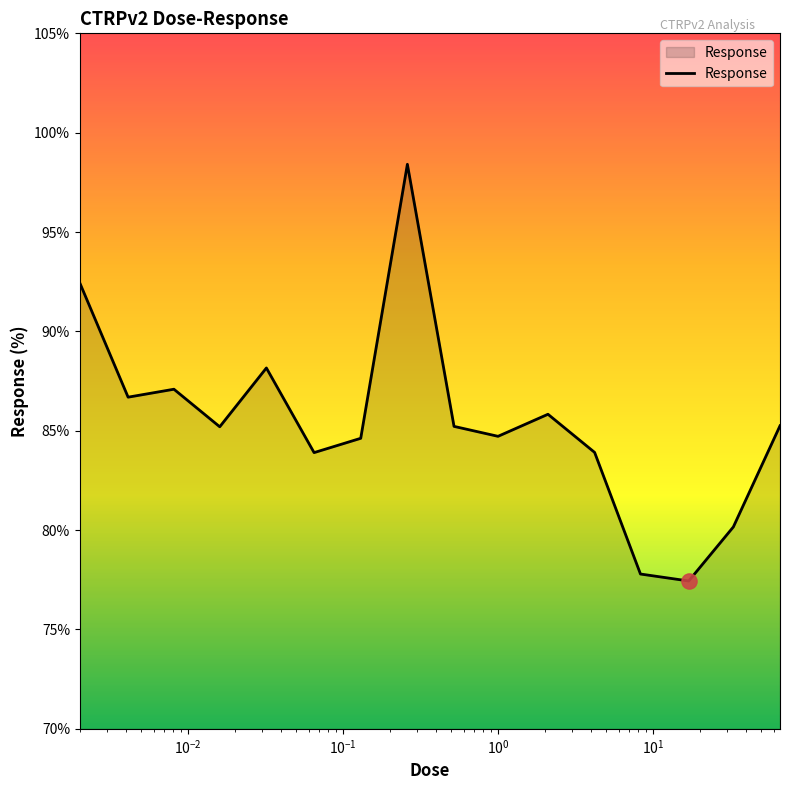

What is the difference between the maximum and minimum values?

21.0